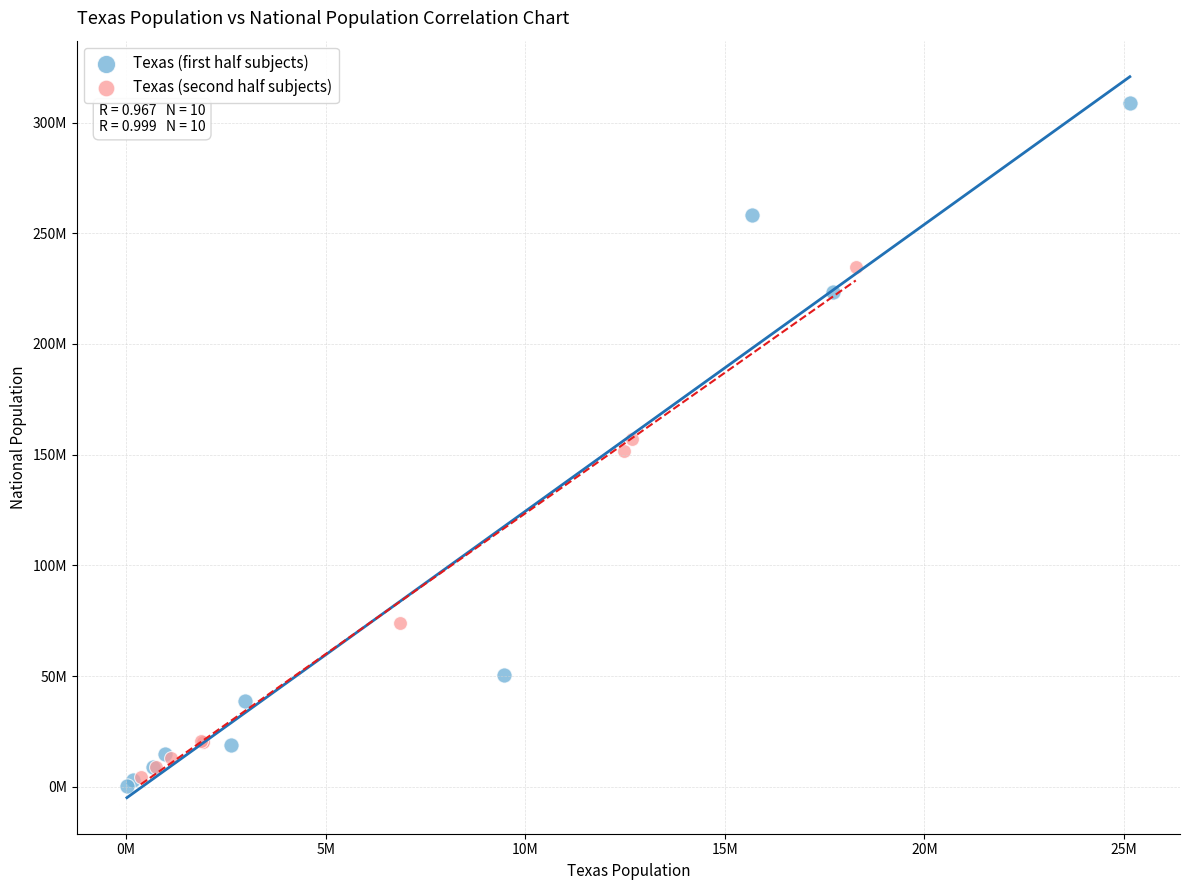

What are all the series names shown in the legend?

Texas (first half subjects), Texas (second half subjects)